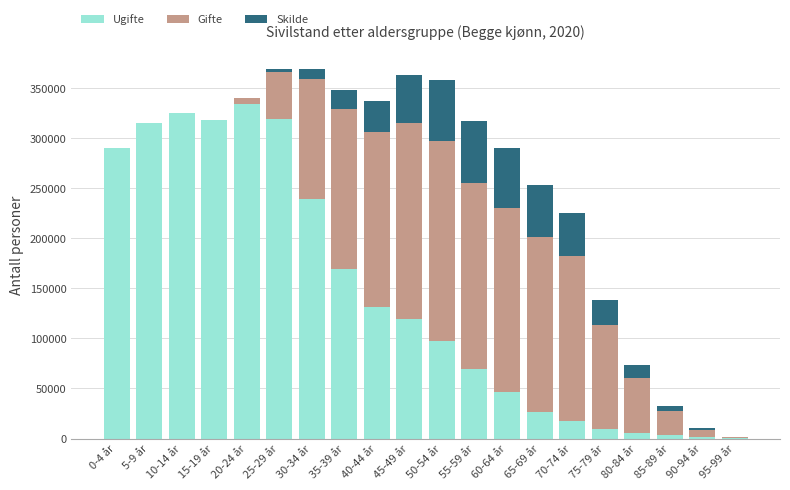

How many data points does each series have?

20